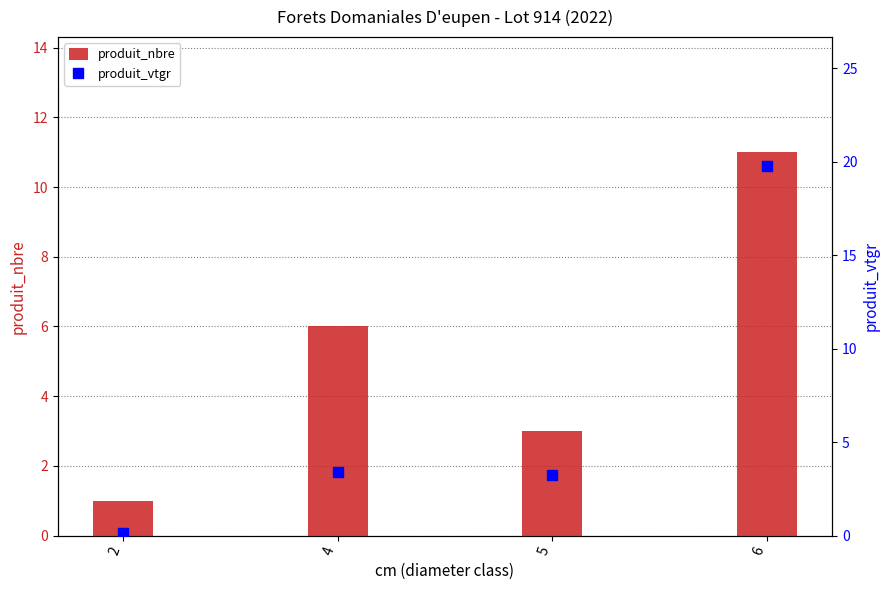

What are all the series names shown in the legend?

produit_nbre, produit_vtgr